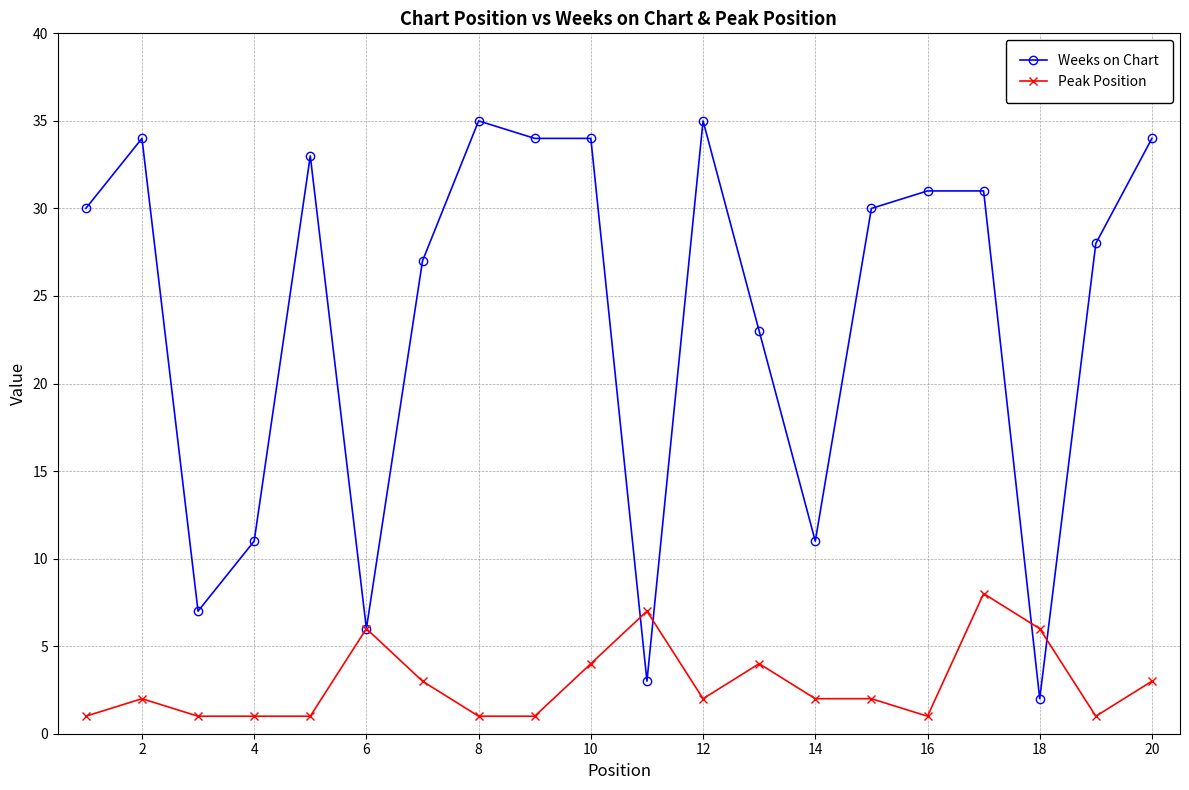

At how many categories does at least one series exceed 24?

13